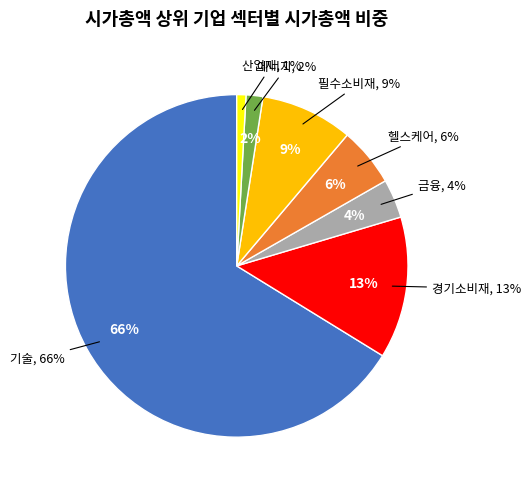

What portion of the pie excludes 에너지?

94.8%